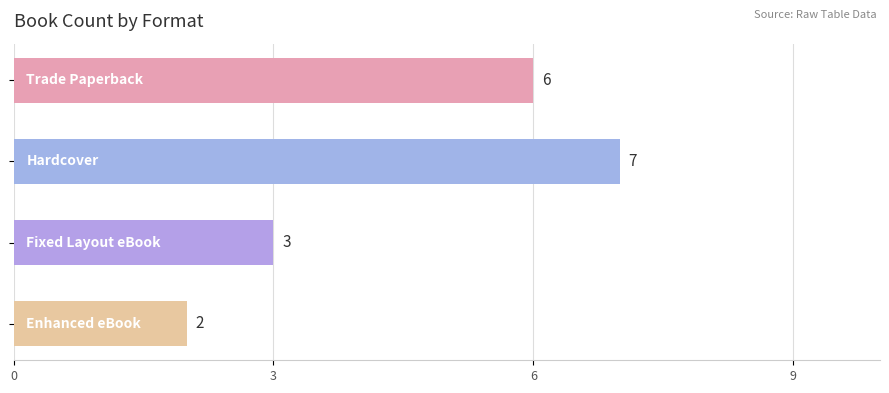

How many values are between 3 and 7?

3